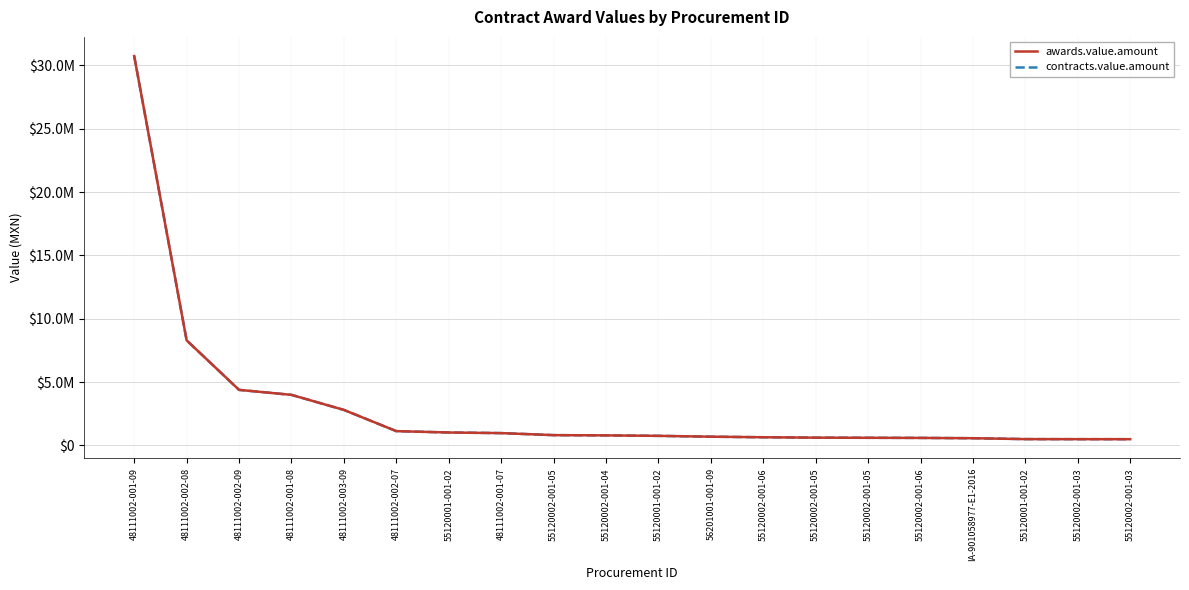

Where is awards.value.amount nearest to the value 15611542?

48111002-002-08